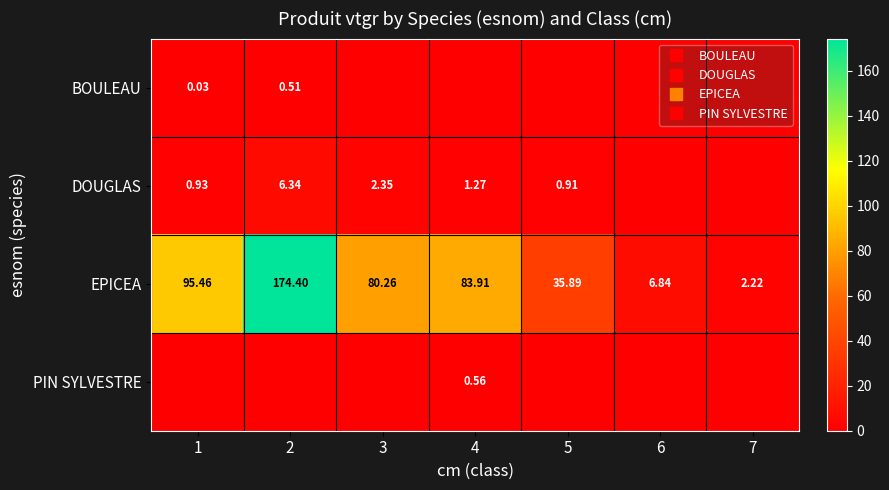

Between 3 and 5, which series saw the biggest shift?

EPICEA